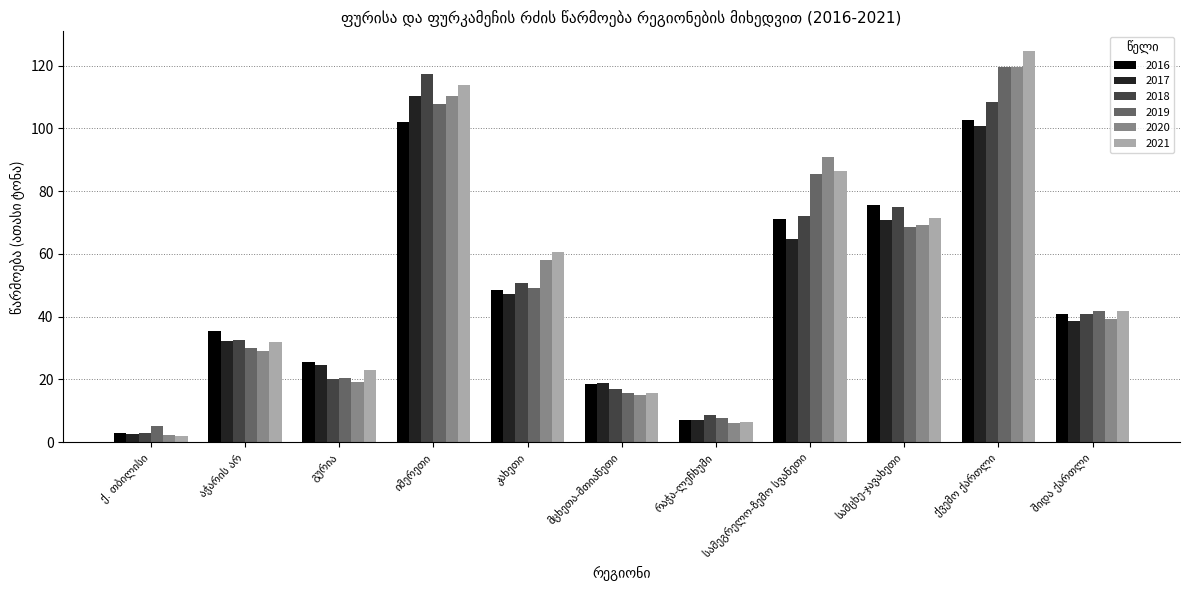

How many bars are there in total?

66